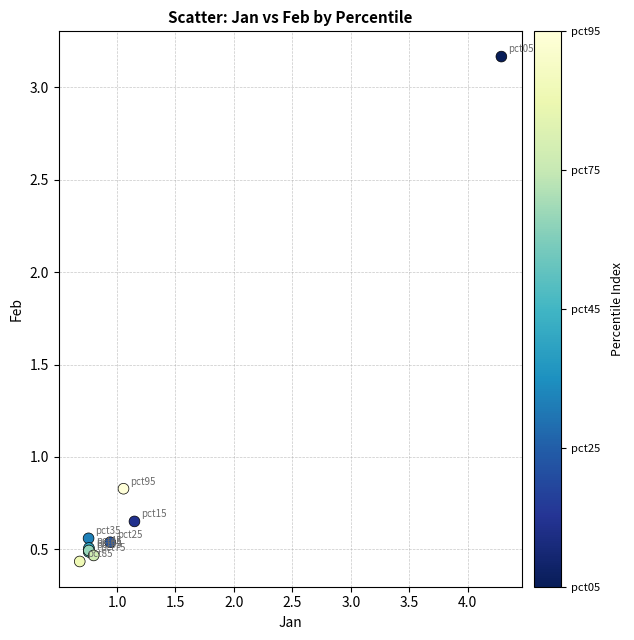

What Y value in the scatter plot is closest to 1?

0.8